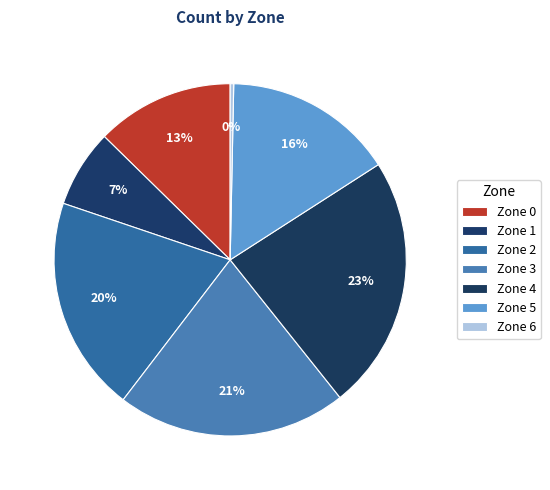

Count the number of slices in the pie.

7